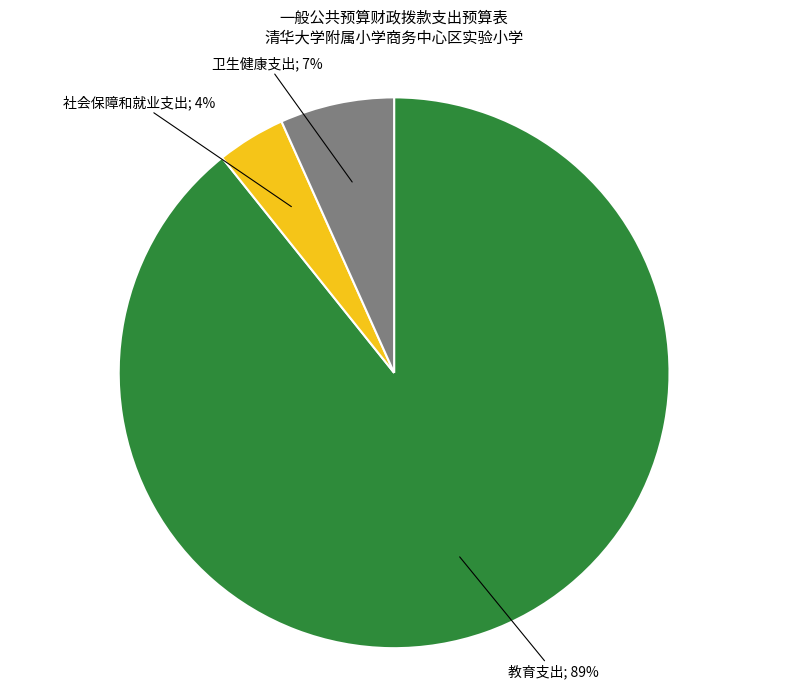

Rank the categories by value from lowest to highest.

社会保障和就业支出, 卫生健康支出, 教育支出